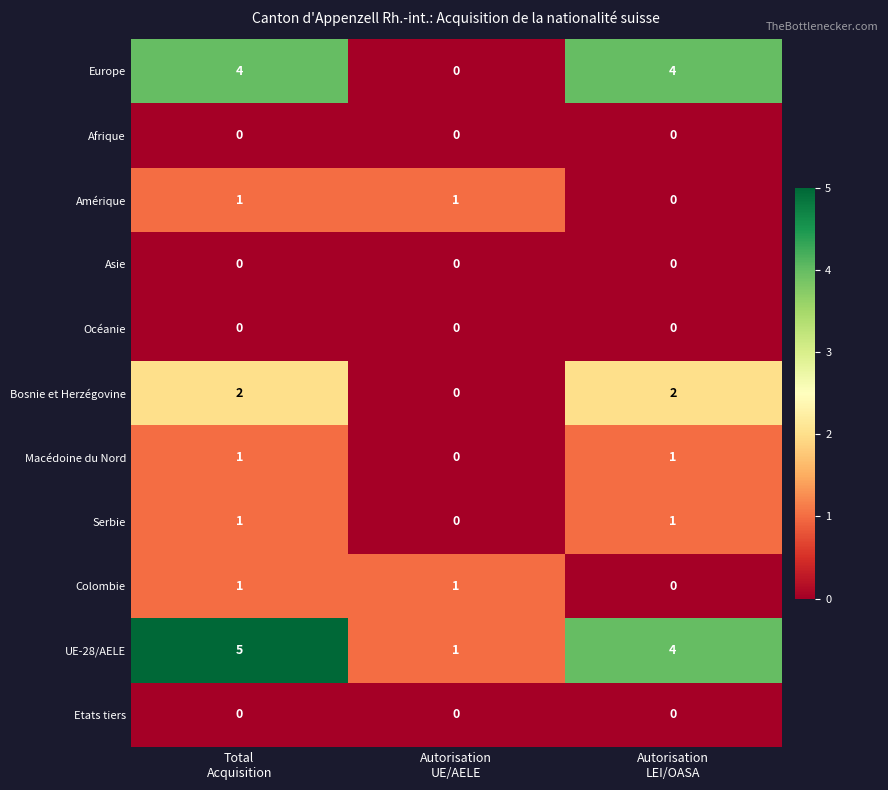

At how many categories does at least one series exceed 0?

3